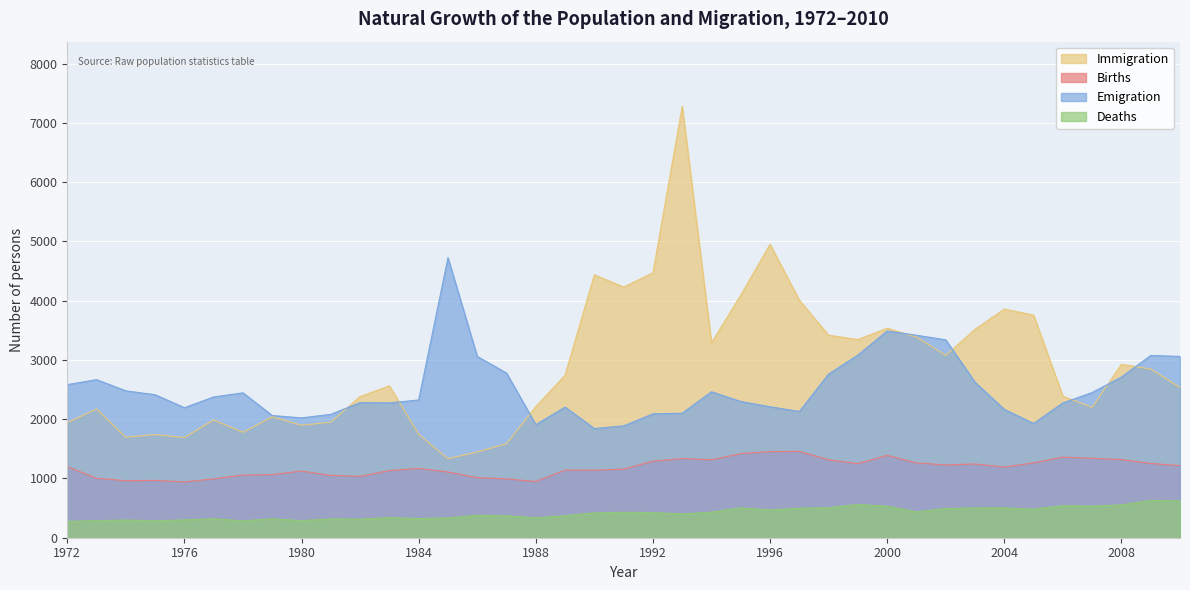

Reading left to right, list all the values displayed in this chart.

Births: 1972=1201	1973=1003	1974=962	1975=968	1976=941	1977=993	1978=1058	1979=1065	1980=1125	1981=1051	1982=1036	1983=1133	1984=1169	1985=1109	1986=1014	1987=992	1988=949	1989=1141	1990=1140	1991=1157	1992=1292	1993=1337	1994=1315	1995=1419	1996=1452	1997=1457	1998=1315	1999=1251	2000=1390	2001=1263	2002=1228	2003=1244	2004=1193	2005=1263	2006=1360	2007=1340	2008=1319	2009=1253	2010=1216
Deaths: 1972=275	1973=287	1974=298	1975=286	1976=300	1977=320	1978=284	1979=318	1980=288	1981=317	1982=313	1983=339	1984=323	1985=334	1986=377	1987=370	1988=335	1989=372	1990=419	1991=429	1992=424	1993=402	1994=431	1995=504	1996=469	1997=497	1998=505	1999=561	2000=531	2001=435	2002=492	2003=501	2004=502	2005=482	2006=539	2007=533	2008=554	2009=629	2010=619
Immigration: 1972=1942	1973=2171	1974=1696	1975=1741	1976=1691	1977=1988	1978=1778	1979=2040	1980=1897	1981=1950	1982=2382	1983=2562	1984=1745	1985=1333	1986=1447	1987=1587	1988=2211	1989=2743	1990=4436	1991=4229	1992=4469	1993=7278	1994=3287	1995=4094	1996=4950	1997=4007	1998=3416	1999=3344	2000=3535	2001=3386	2002=3076	2003=3516	2004=3858	2005=3756	2006=2387	2007=2199	2008=2926	2009=2846	2010=2534
Emigration: 1972=2583	1973=2667	1974=2478	1975=2413	1976=2194	1977=2375	1978=2445	1979=2062	1980=2022	1981=2082	1982=2280	1983=2275	1984=2324	1985=4725	1986=3059	1987=2779	1988=1909	1989=2204	1990=1842	1991=1887	1992=2090	1993=2101	1994=2463	1995=2298	1996=2210	1997=2130	1998=2762	1999=3082	2000=3489	2001=3416	2002=3339	2003=2623	2004=2165	2005=1929	2006=2274	2007=2450	2008=2711	2009=3075	2010=3059